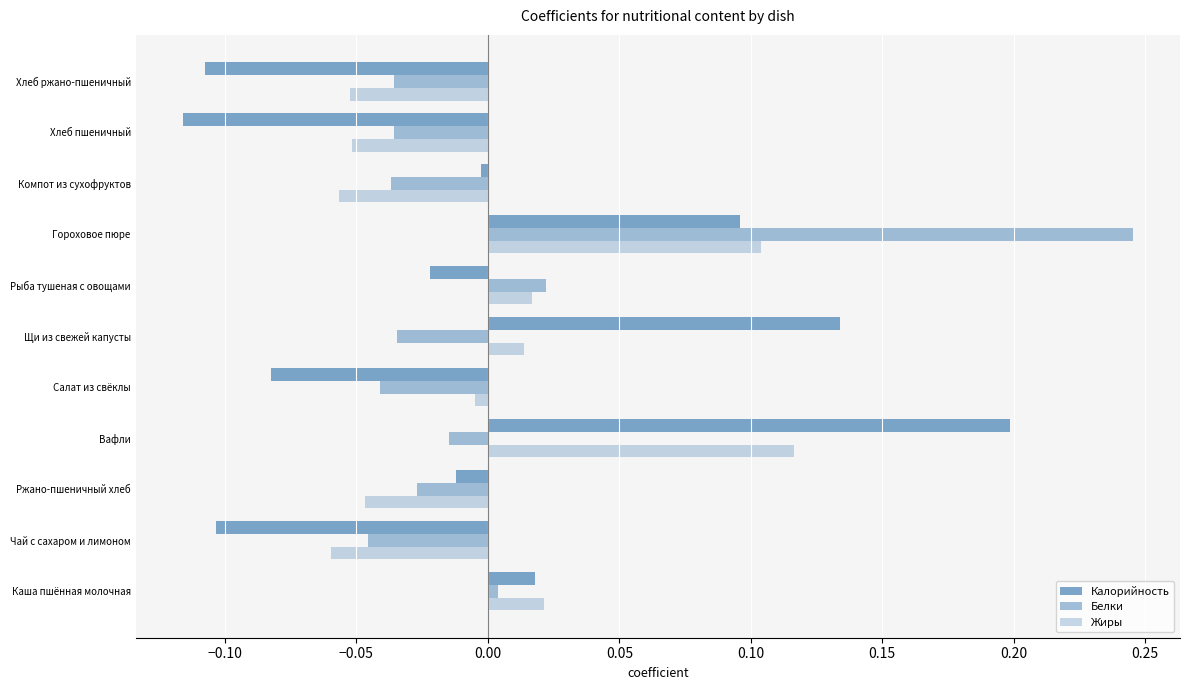

How many values in the Жиры series are below 0?

6